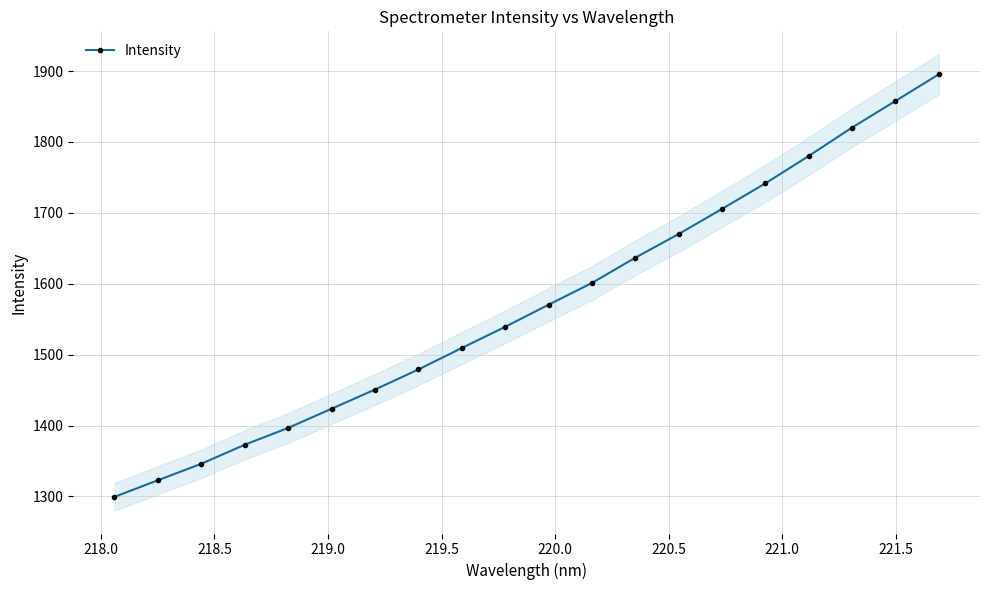

True or false: Intensity has more than 0 interior local peaks.

False